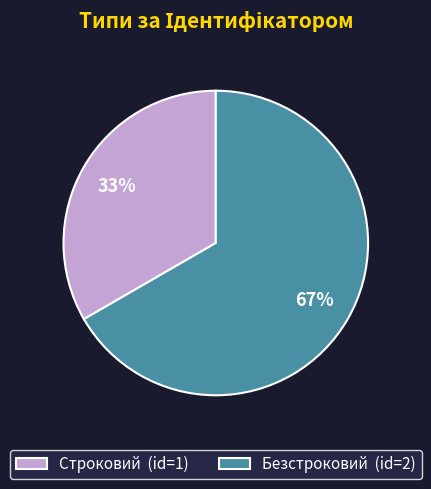

The Строковий slice represents 33% of the pie. True or false?

True